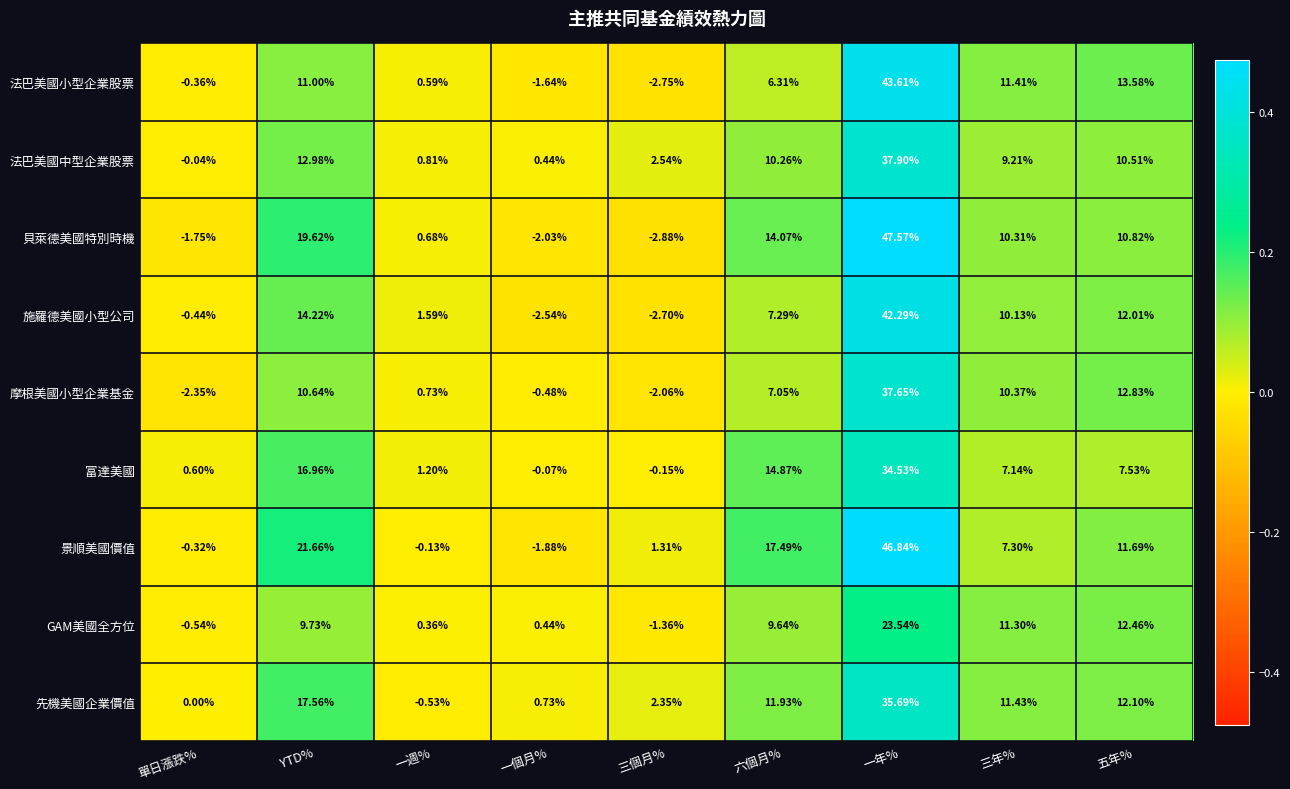

How many data points in GAM美國全方位 are less than 9?

4